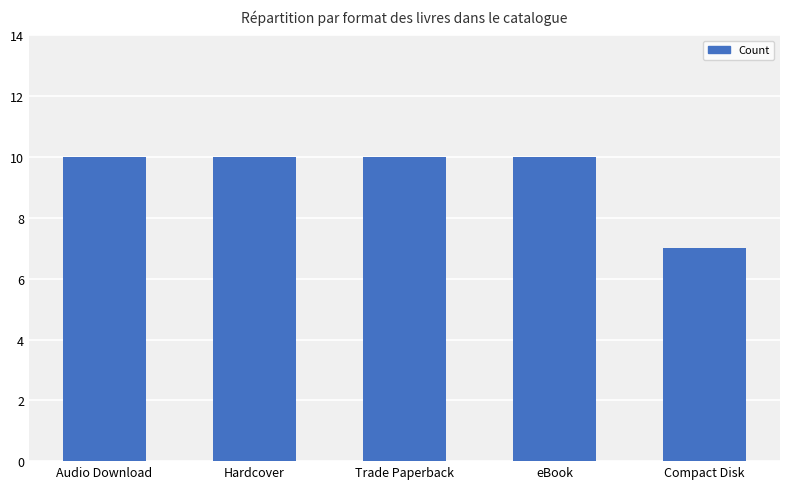

How many values are between 10 and 11?

4